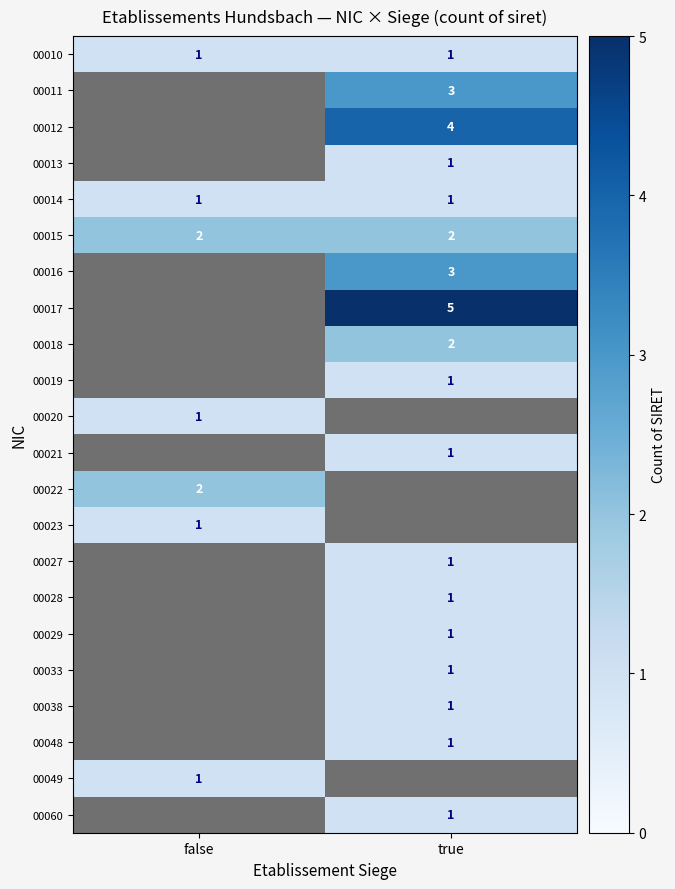

Is it true that 00011 equals 3 at true?

True